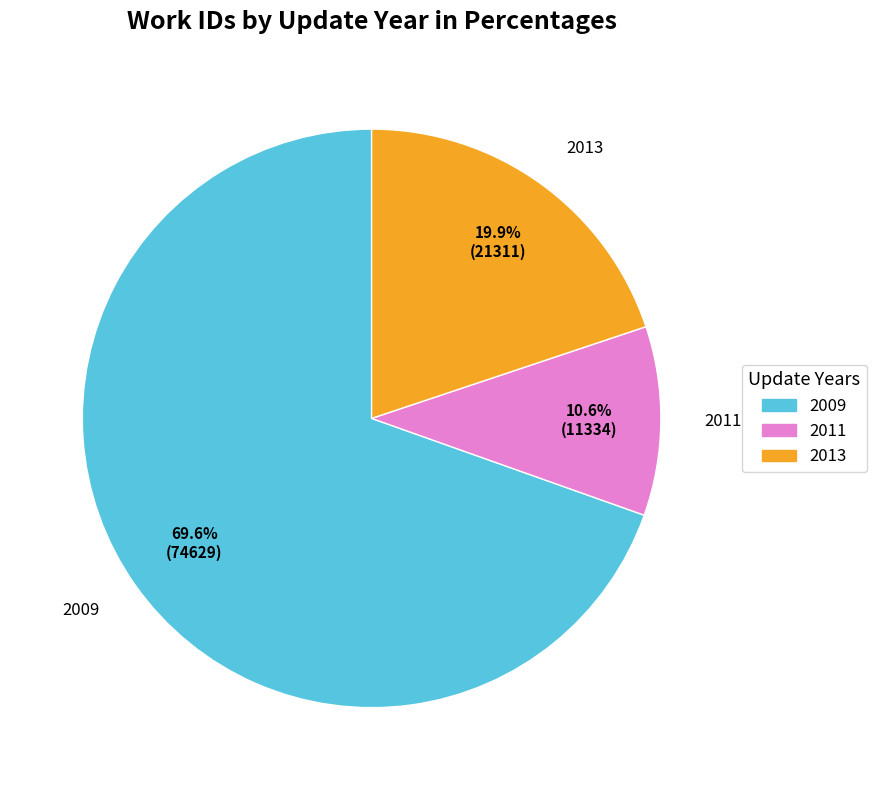

Which slice is the smallest?

2011